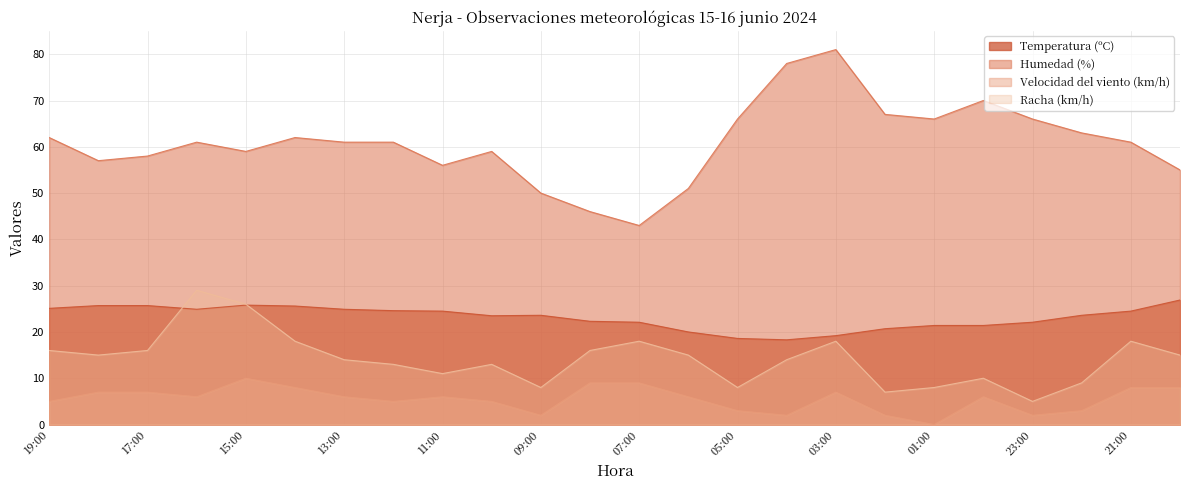

True or false: Temperatura (ºC) and Humedad (%) cross at least once.

False